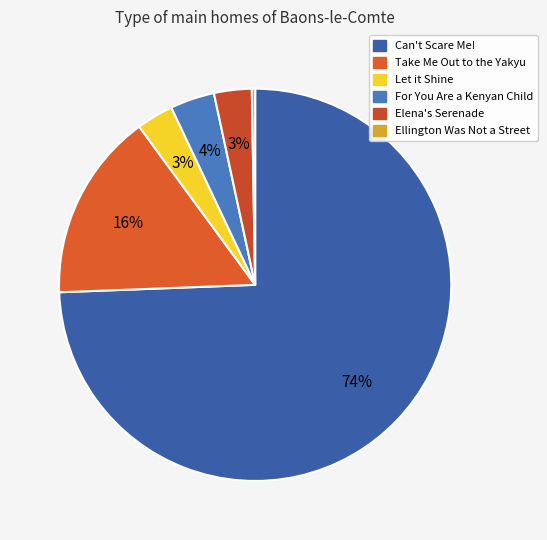

To the nearest percent, what is the difference between the Let it Shine and For You Are a Kenyan Child slice percentages?

1%